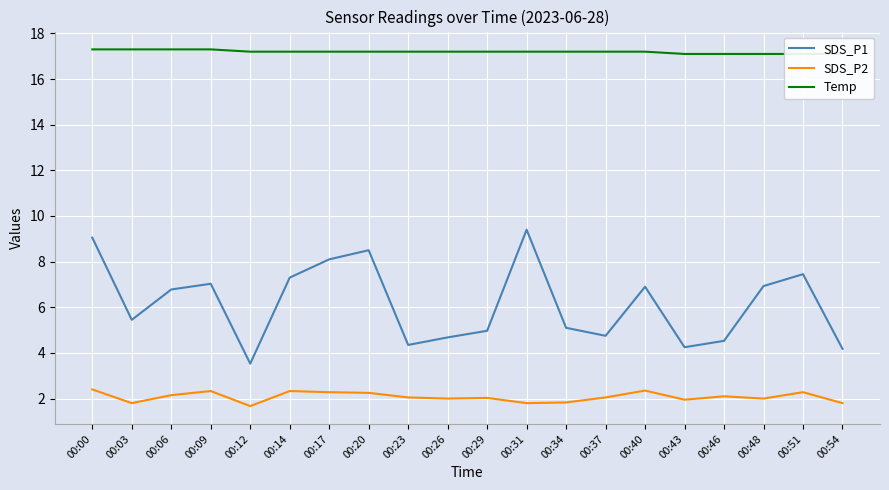

How many distinct data groups are displayed?

3